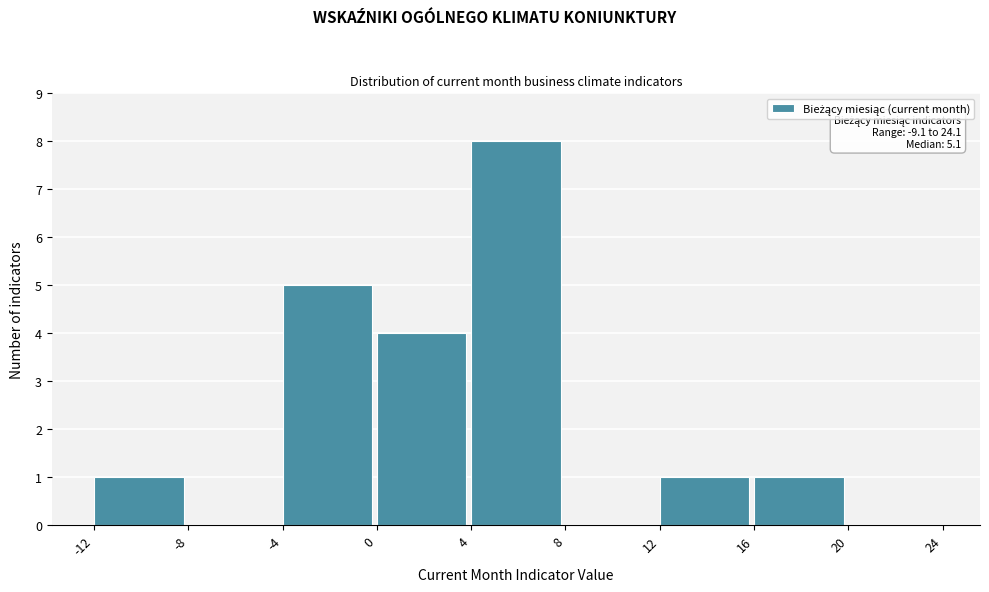

Over which range of the x-axis is the bar tallest?

4 to 8